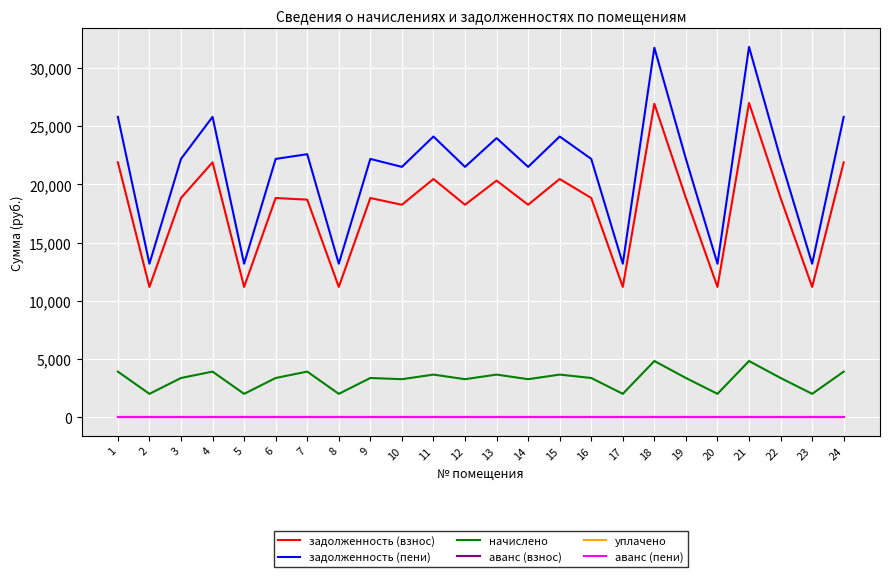

Does the chart display data point markers on the line(s)?

No